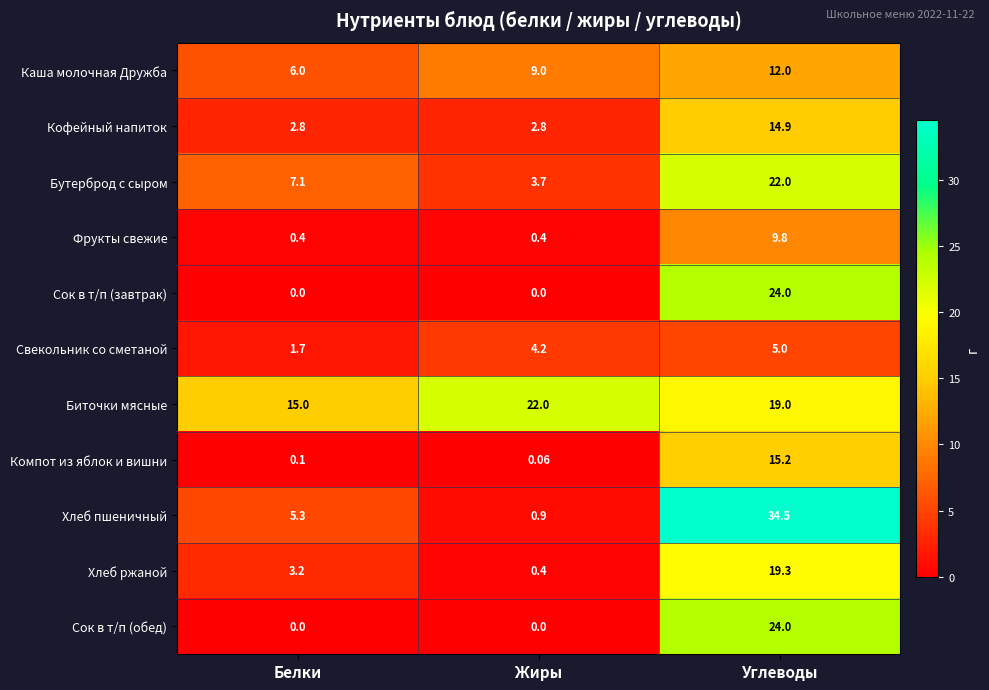

Between Белки and Жиры, which series saw the biggest shift?

Биточки мясные